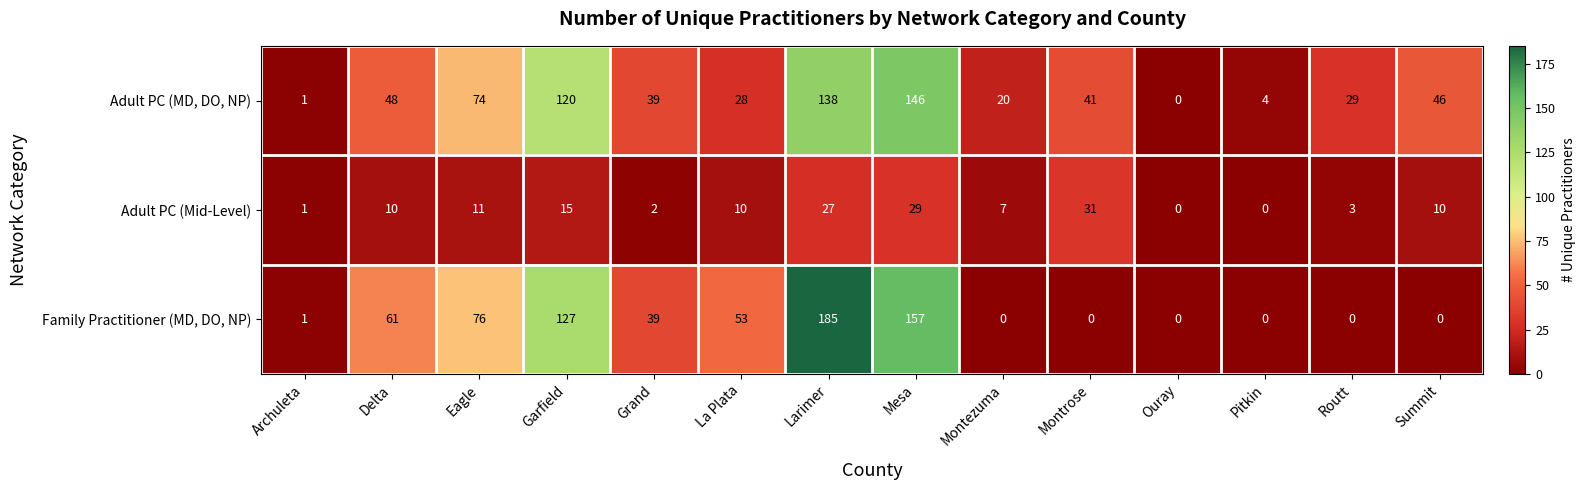

True or false: Adult PC (Mid-Level) has a value of 1 at Archuleta.

True